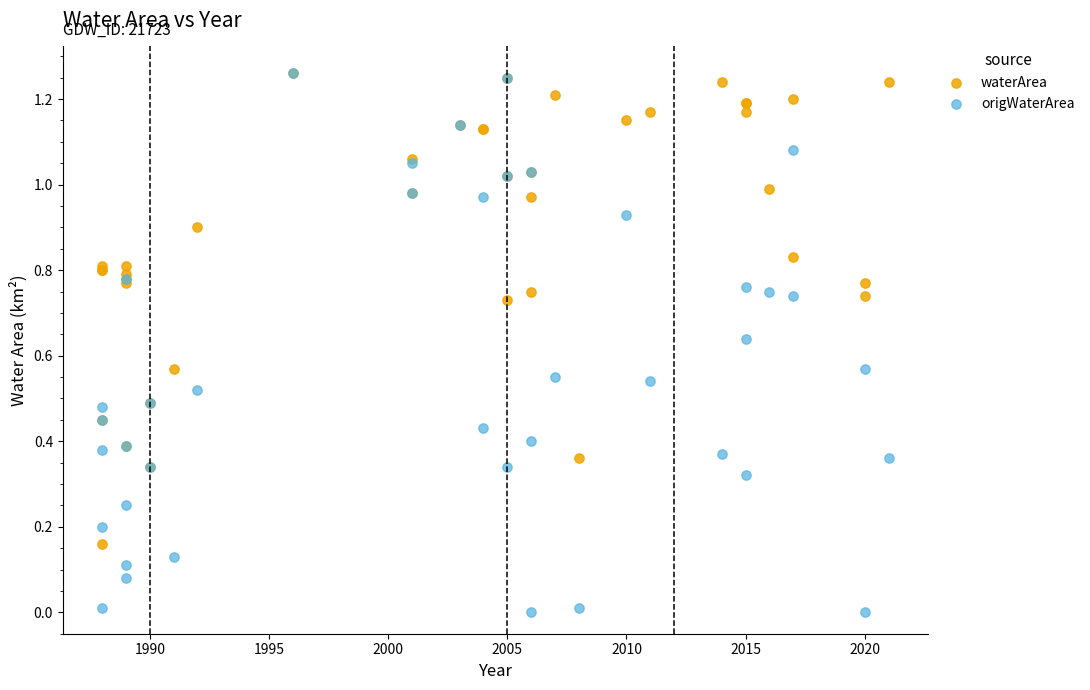

What are all the series names shown in the legend?

waterArea, origWaterArea